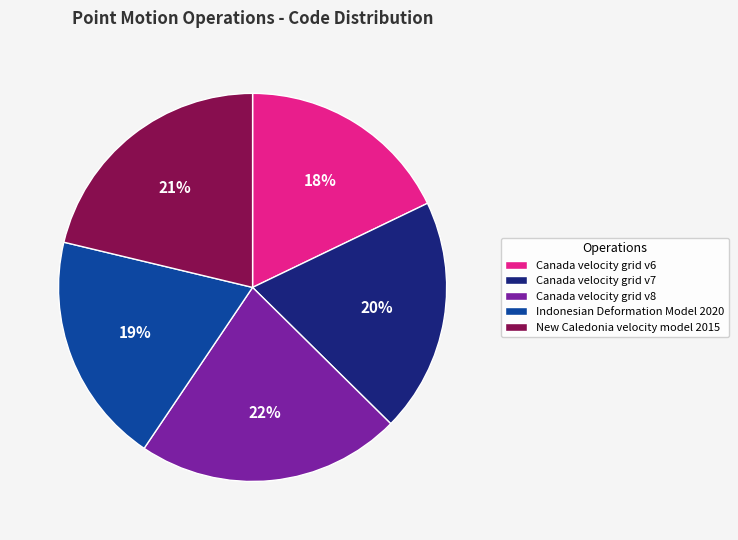

What percentage is the Indonesian Deformation Model 2020 slice, to the nearest percent?

19%